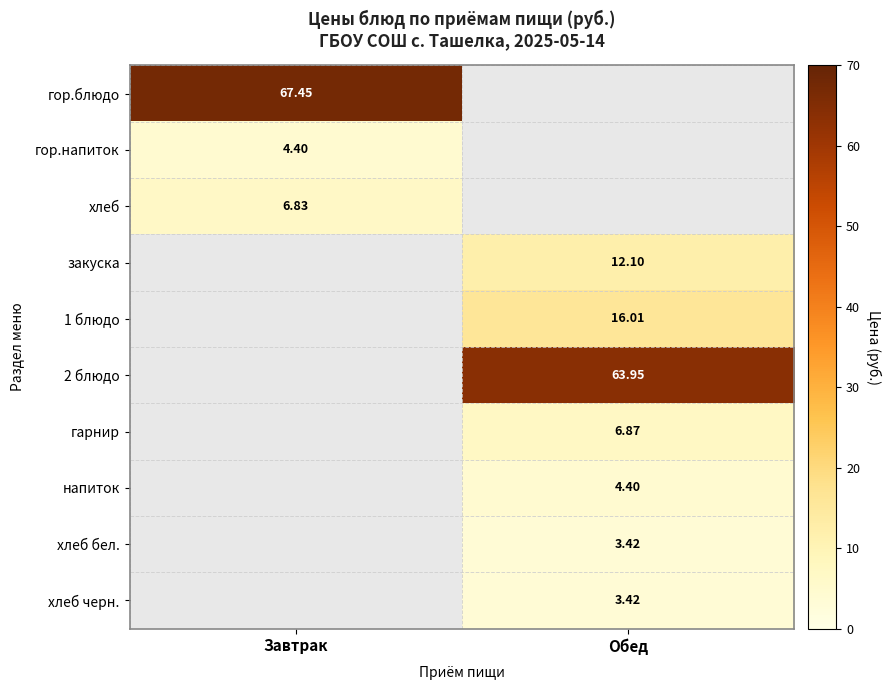

What is the highest value of the гор.напиток series?

4.4